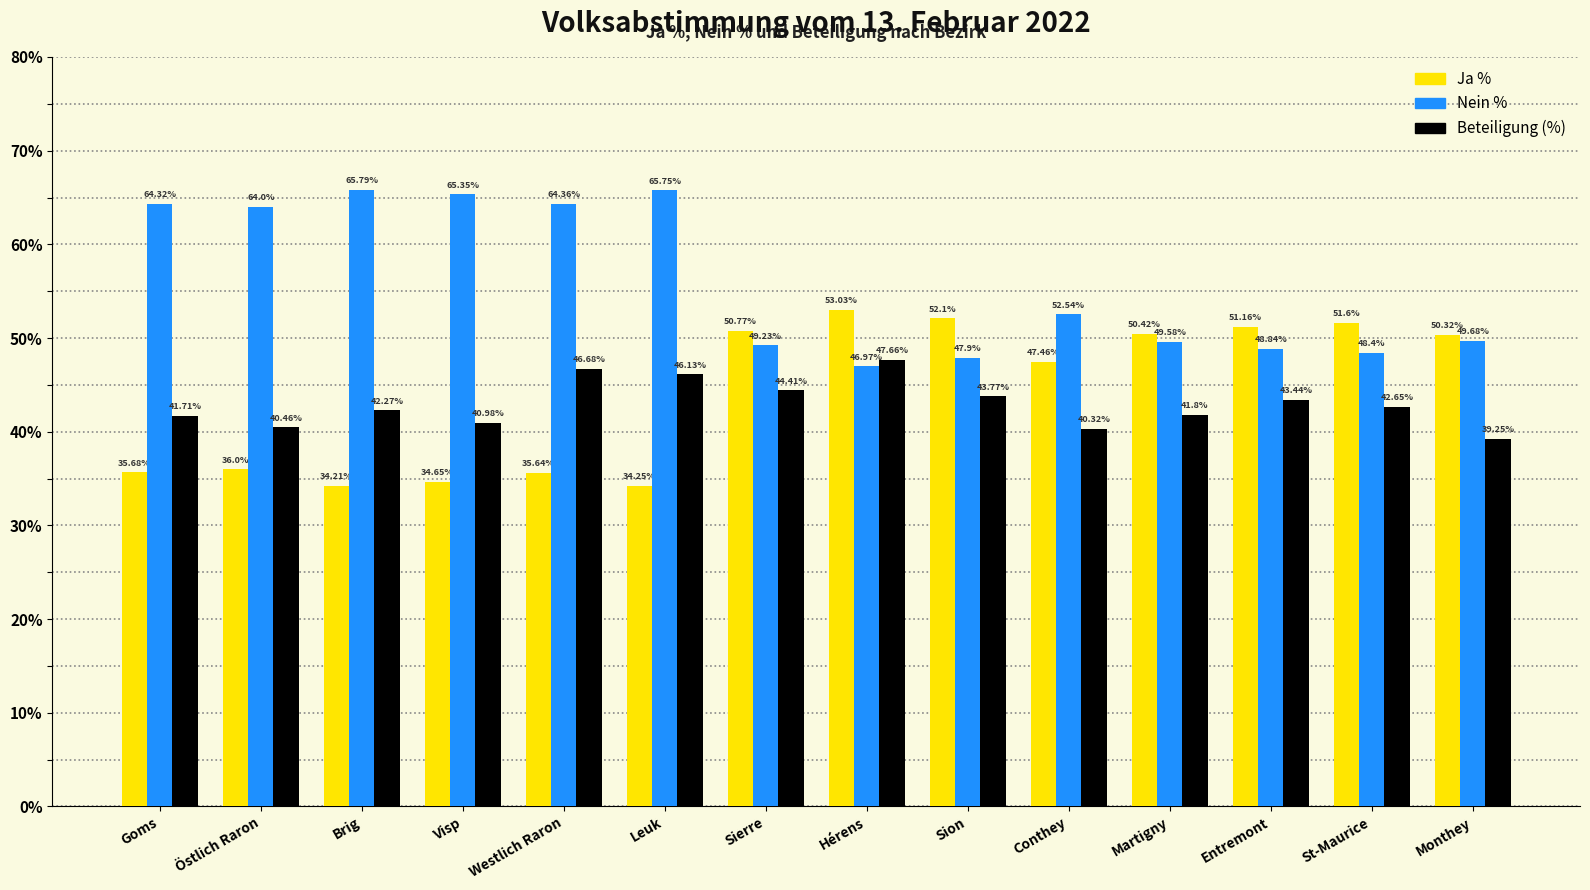

Is it true that Nein % equals 49.7 at Monthey?

True